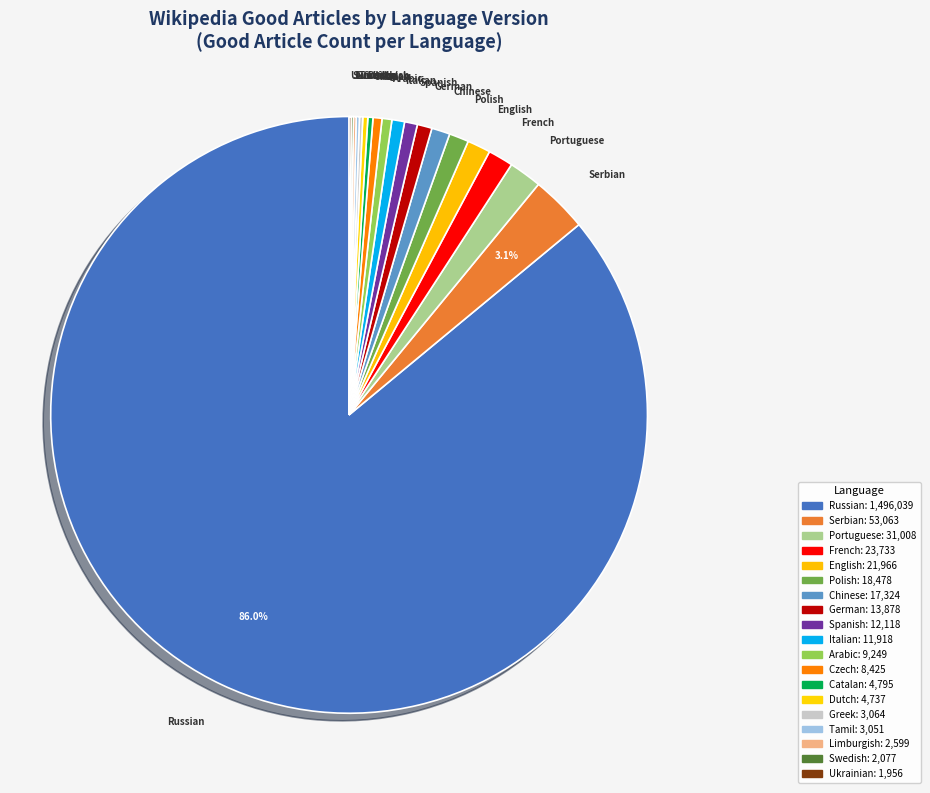

What is the majority slice?

Russian